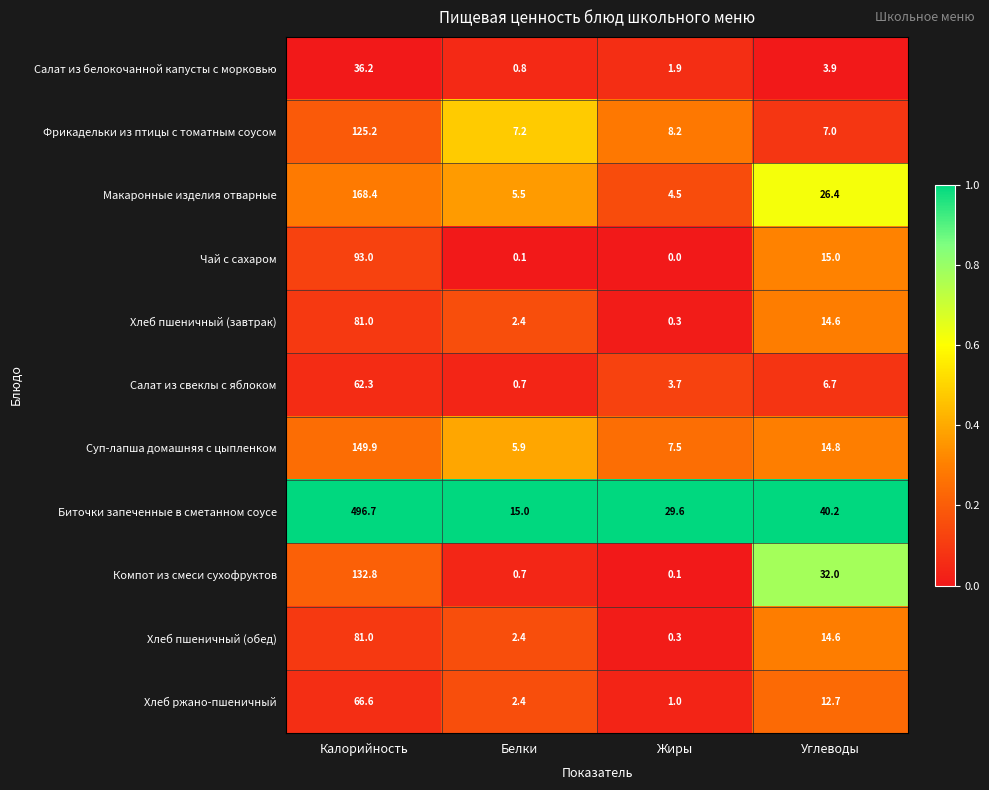

At which category is the sum across all series the highest?

Калорийность